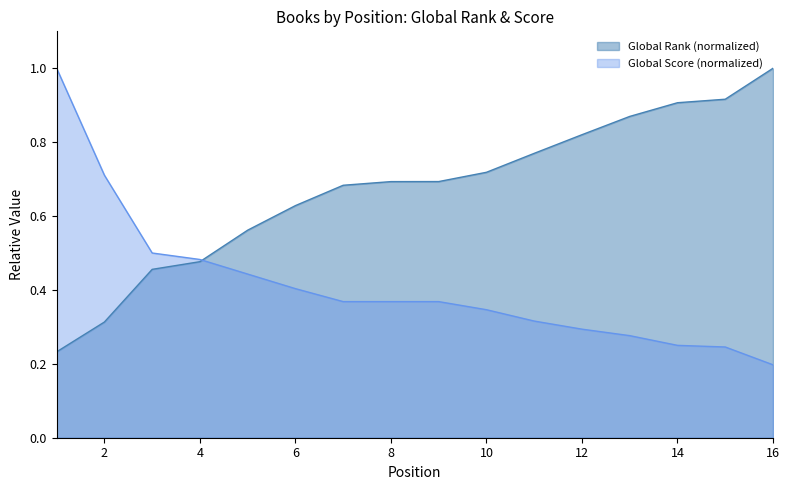

What are all the series names shown in the legend?

Global Rank (normalized), Global Score (normalized)